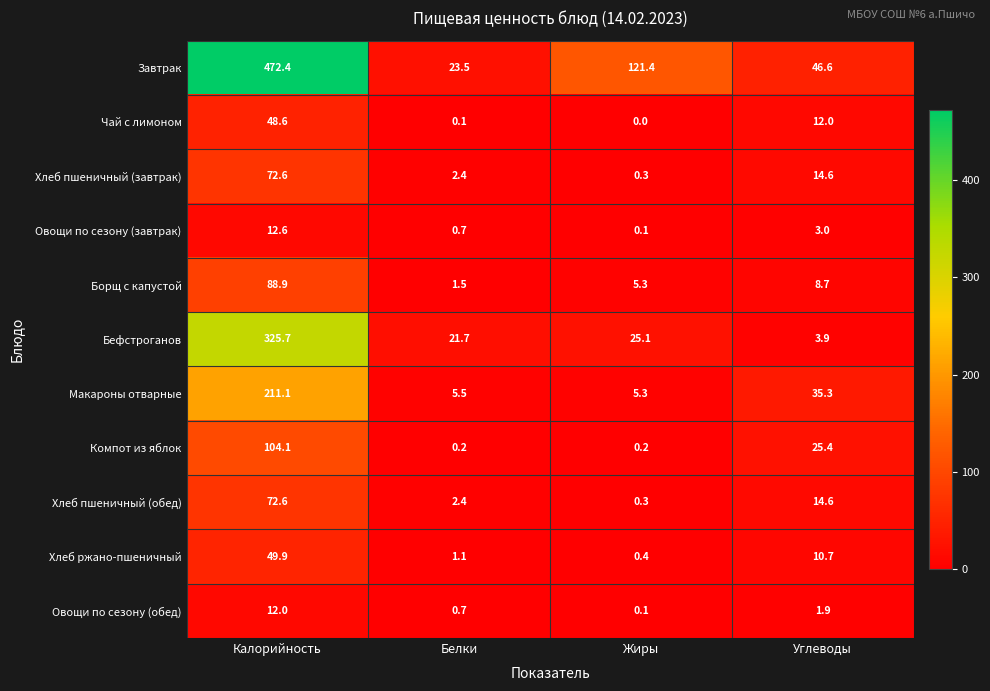

What is the approximate value of Хлеб ржано-пшеничный at Калорийность?

49.9